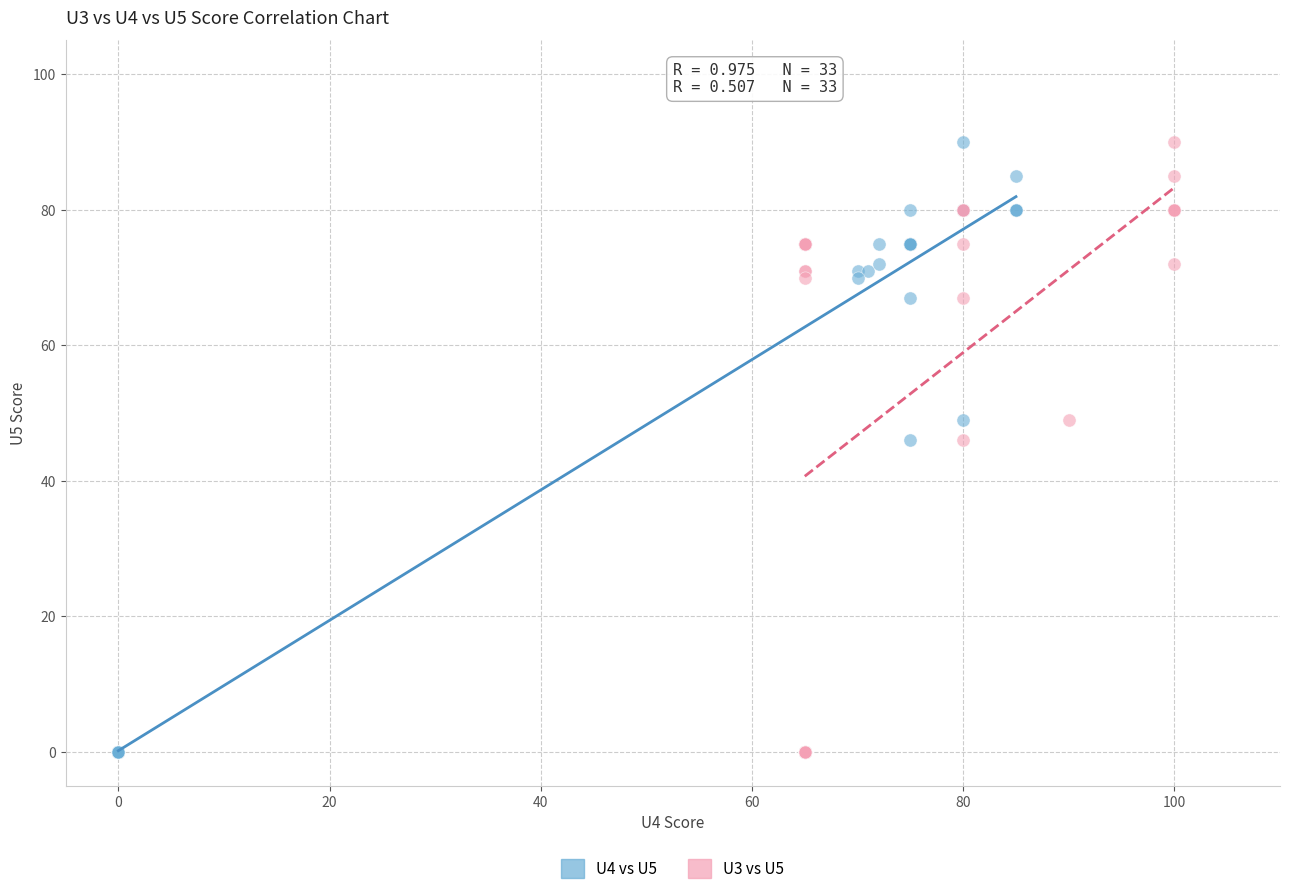

What are all the series names shown in the legend?

U4 vs U5, U3 vs U5